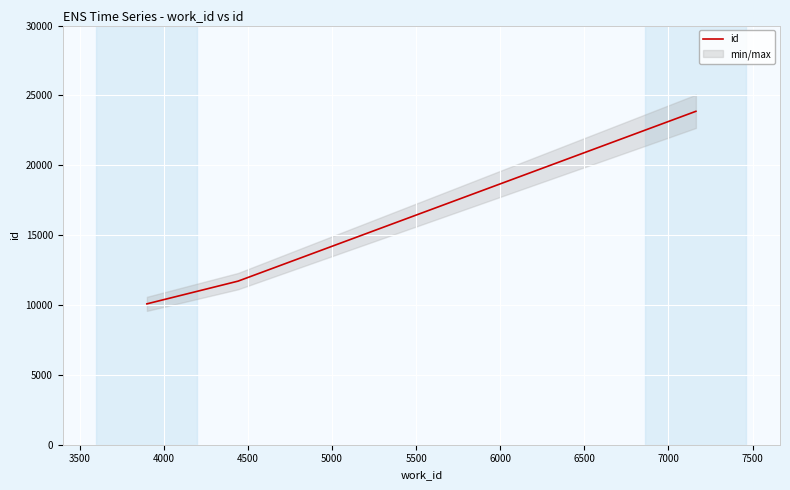

How many data points does each series have?

3